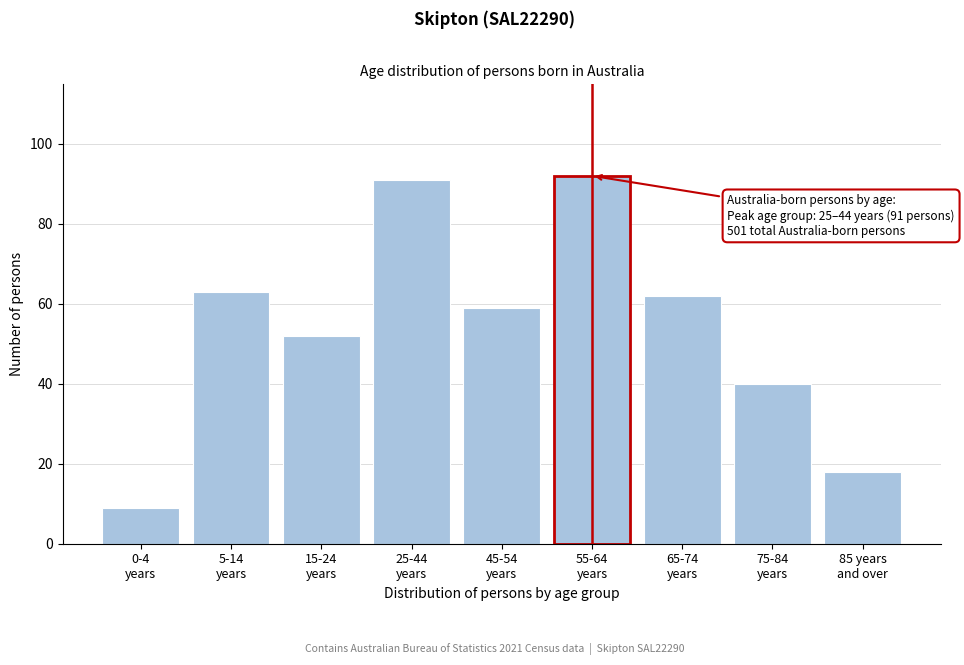

Reading left to right, extract all data points from this chart.

9	63	52	91	59	92	62	40	18